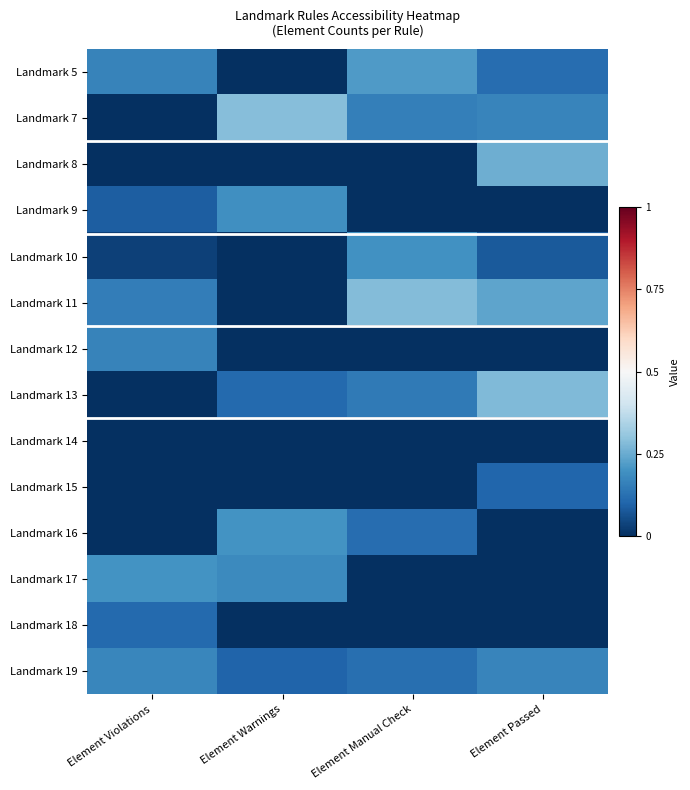

What is the difference between the highest and lowest values at Element Violations?

0.2